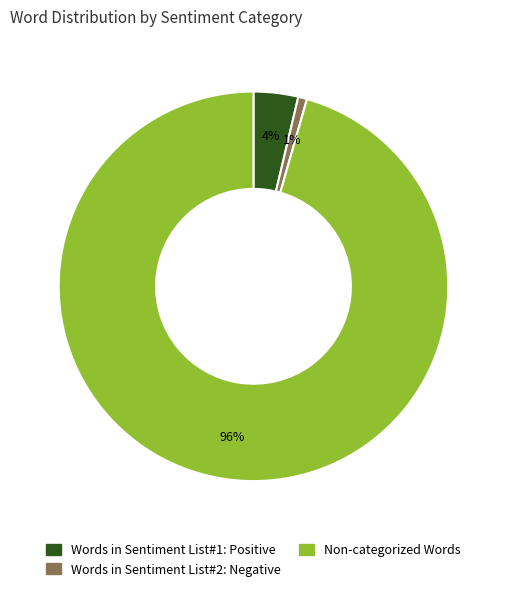

Count the number of slices in the pie.

3